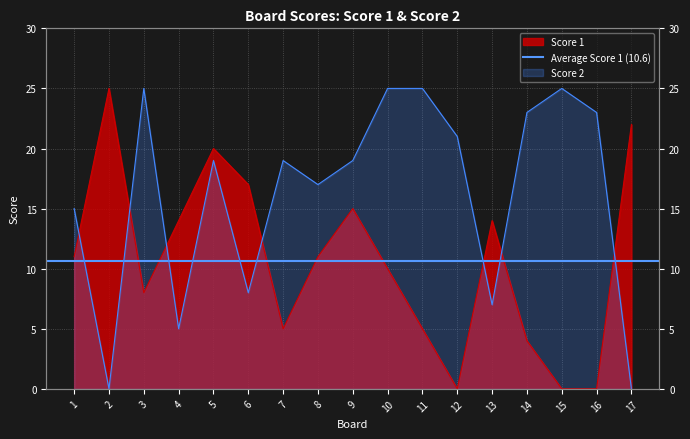

Between 4 and 7, which is larger?

4